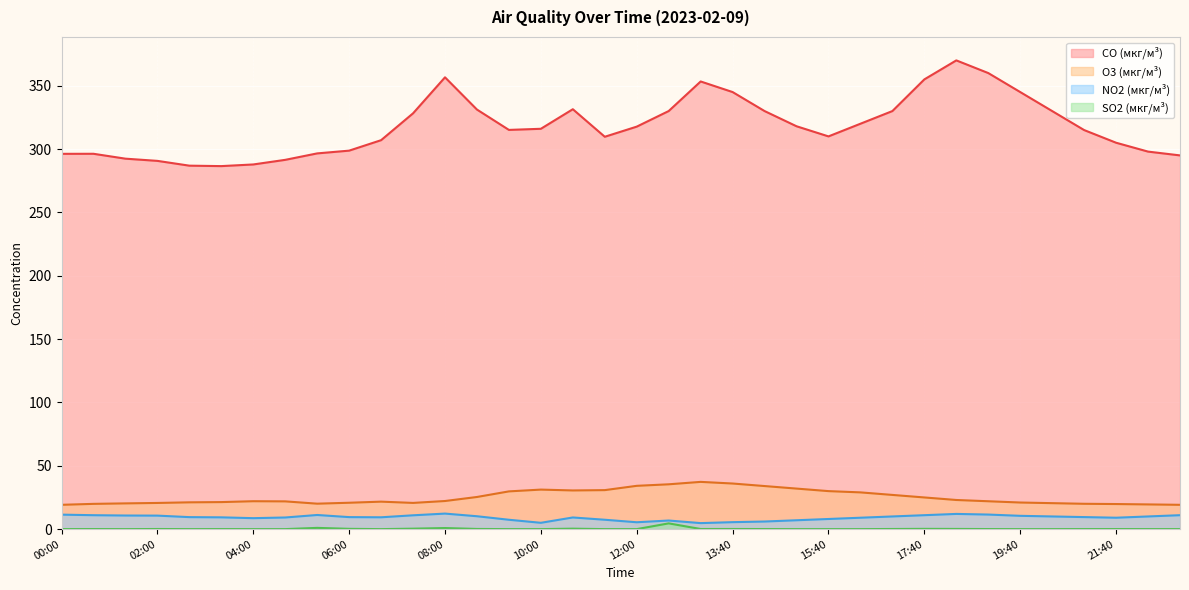

True or false: NO2 (мкг/м³) and SO2 (мкг/м³) intersect in this chart.

False